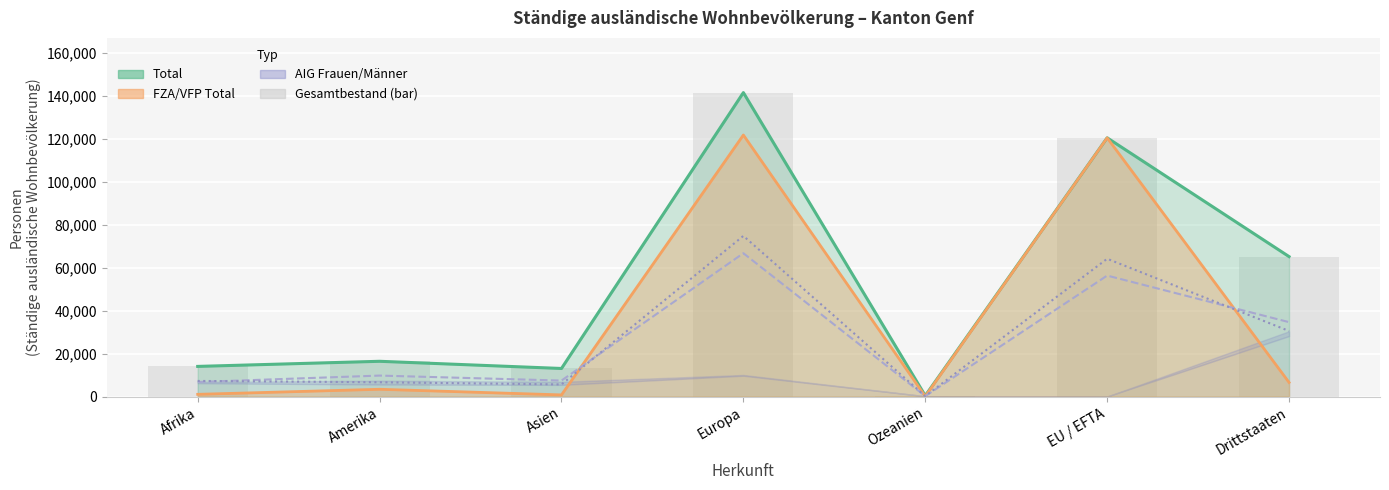

Reading left to right, extract all data points from this chart.

Frauen: Afrika=6761	Amerika=9751	Asien=7425	Europa=66677	Ozeanien=191	EU / EFTA=56277	Drittstaaten=34610
Männer: Afrika=7258	Amerika=6648	Asien=5630	Europa=74740	Ozeanien=200	EU / EFTA=64103	Drittstaaten=30500
Total (bar): Afrika=14019	Amerika=16399	Asien=13055	Europa=141417	Ozeanien=391	EU / EFTA=120380	Drittstaaten=65110